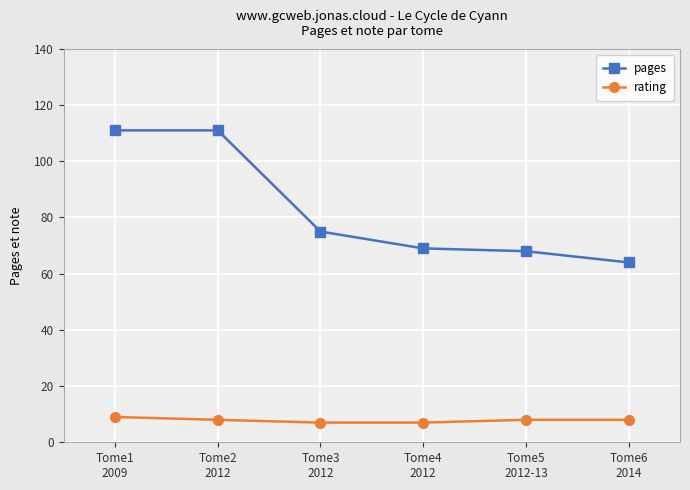

What is the total value across all series at Tome3
2012?

82